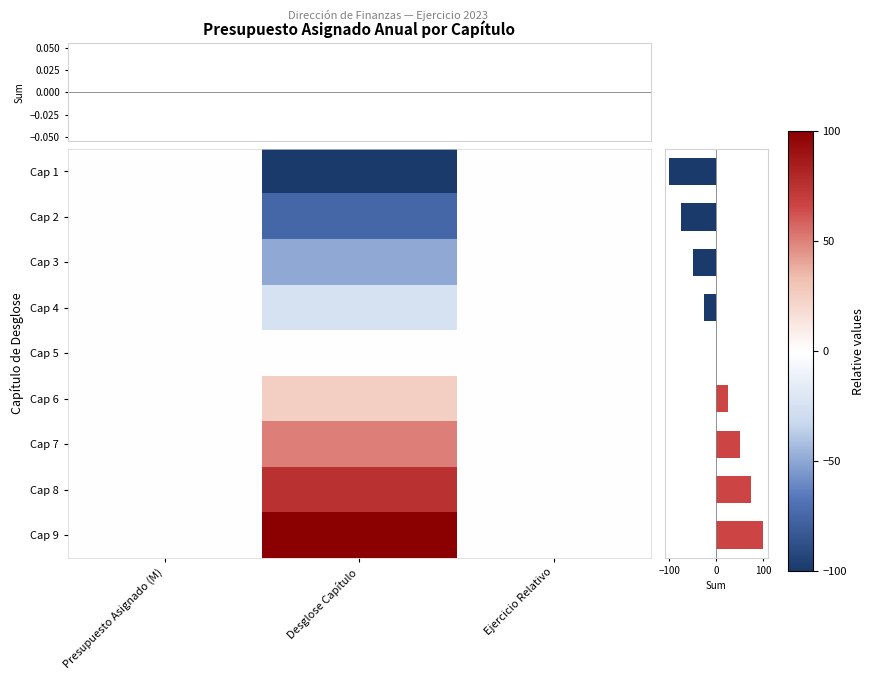

Reading left to right, what are all the values shown in this chart?

Cap 1: Presupuesto Asignado (M)=0	Desglose Capítulo=-100	Ejercicio Relativo=0
Cap 2: Presupuesto Asignado (M)=0	Desglose Capítulo=-75	Ejercicio Relativo=0
Cap 3: Presupuesto Asignado (M)=0	Desglose Capítulo=-50	Ejercicio Relativo=0
Cap 4: Presupuesto Asignado (M)=0	Desglose Capítulo=-25	Ejercicio Relativo=0
Cap 5: Presupuesto Asignado (M)=0	Desglose Capítulo=0	Ejercicio Relativo=0
Cap 6: Presupuesto Asignado (M)=0	Desglose Capítulo=25	Ejercicio Relativo=0
Cap 7: Presupuesto Asignado (M)=0	Desglose Capítulo=50	Ejercicio Relativo=0
Cap 8: Presupuesto Asignado (M)=0	Desglose Capítulo=75	Ejercicio Relativo=0
Cap 9: Presupuesto Asignado (M)=0	Desglose Capítulo=100	Ejercicio Relativo=0